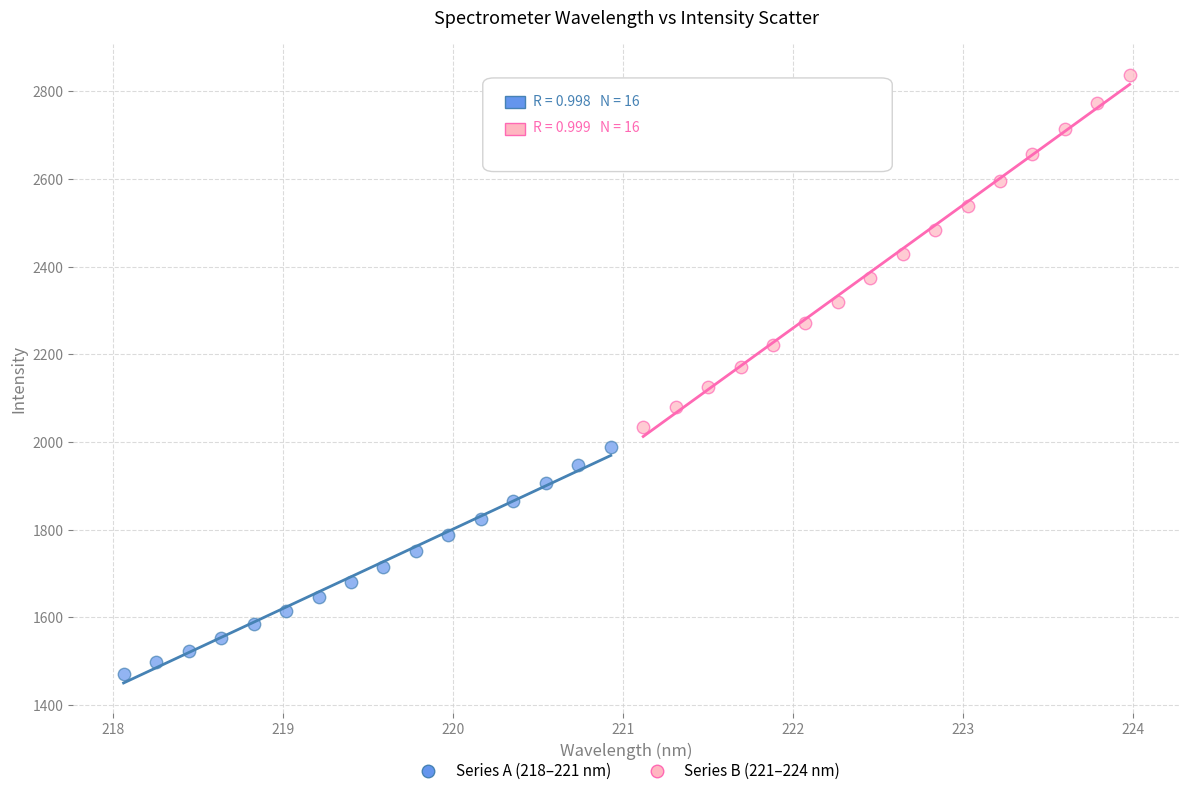

Which series has the largest Y range (max minus min)?

Series B (221–224 nm)